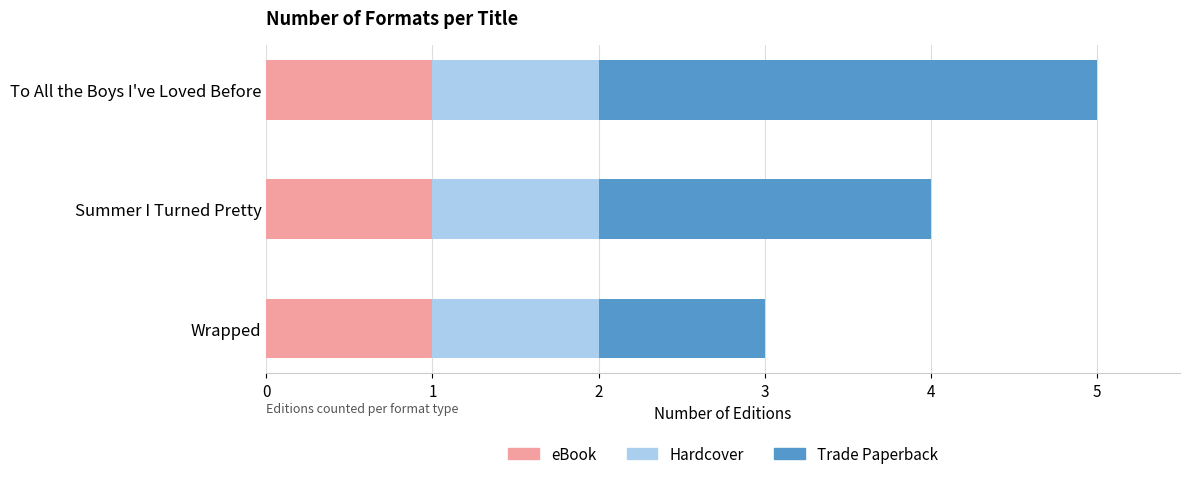

Is it true that eBook equals 2 at Wrapped?

False